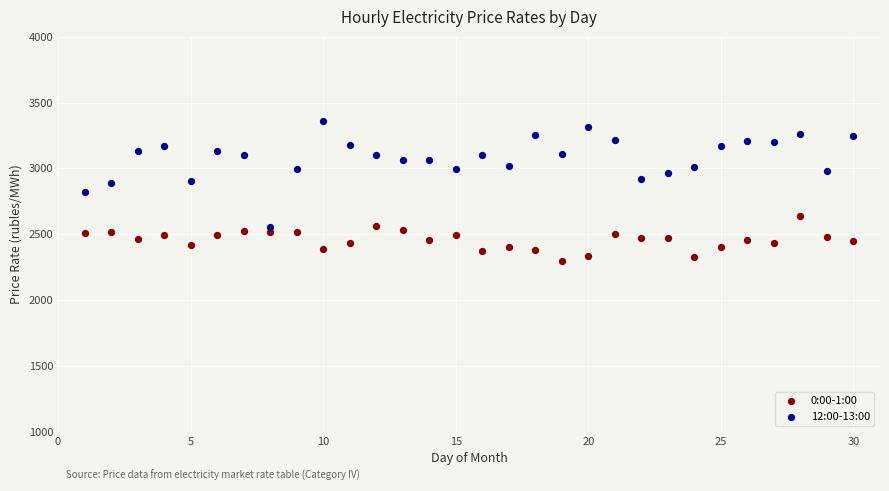

Which series has the widest spread of Y values?

12:00-13:00